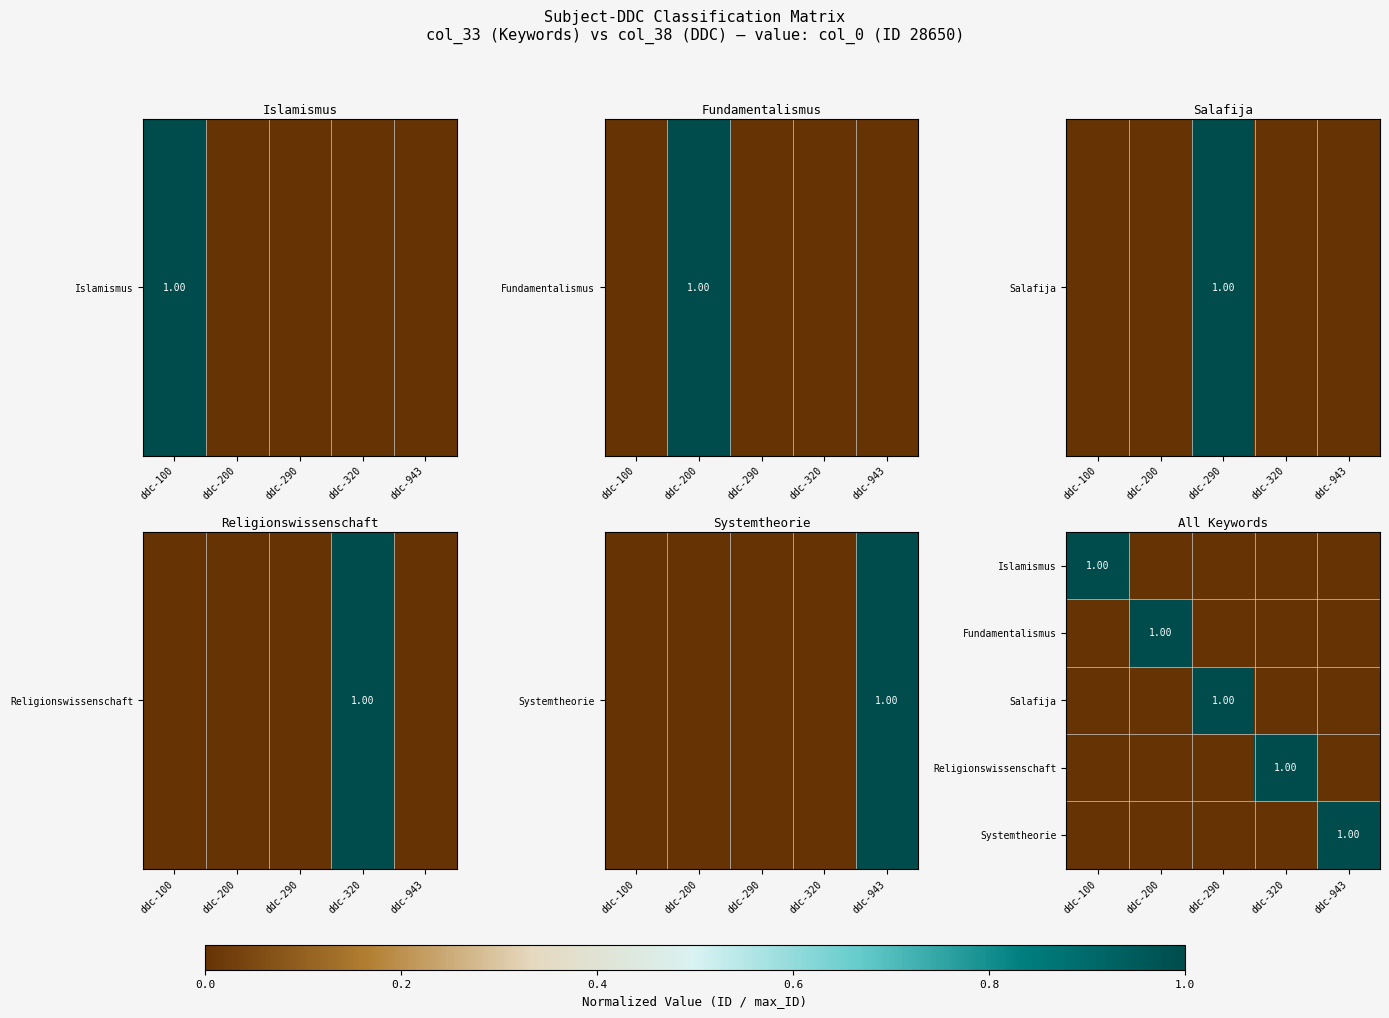

How many Salafija values are between 0 and 1?

5